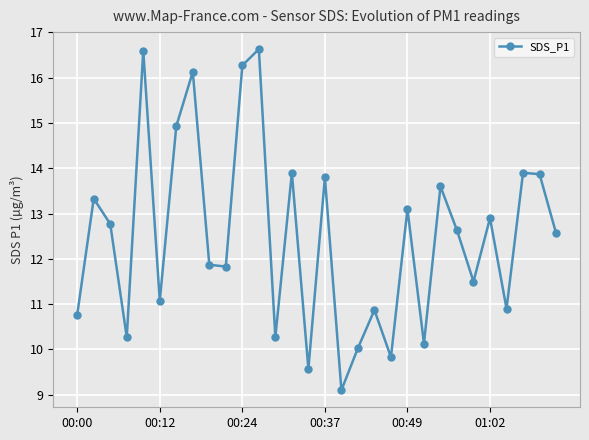

What is the value of the 18th point from the left?

10.0